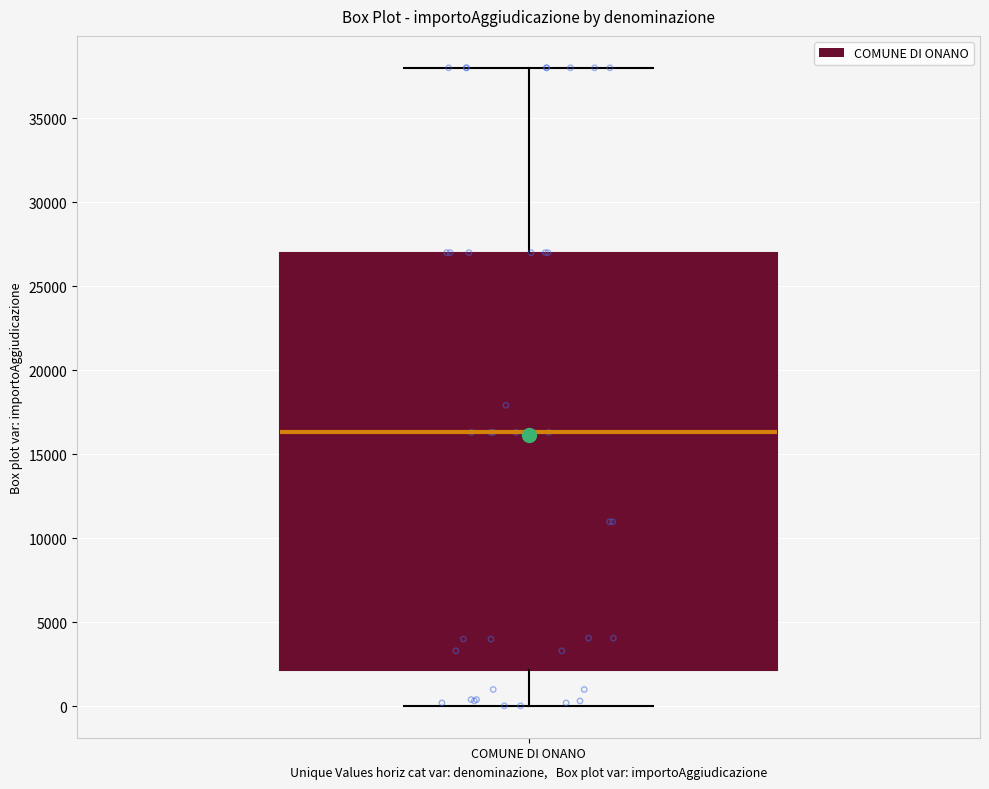

Transcribe this box plot: give where the median line is, the range the box spans, and where the two whiskers end, as read against the y-axis. The values are not printed on the chart, so give them approximately, as read against the axis.

median 16500, box 2000 to 27000, whiskers 0 to 38000